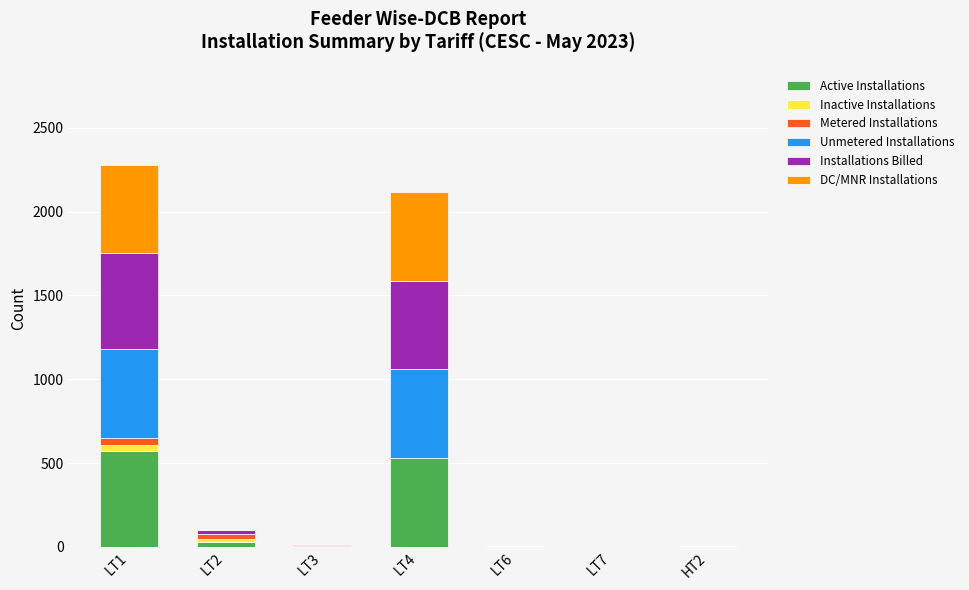

What is the maximum value for Active Installations?

572